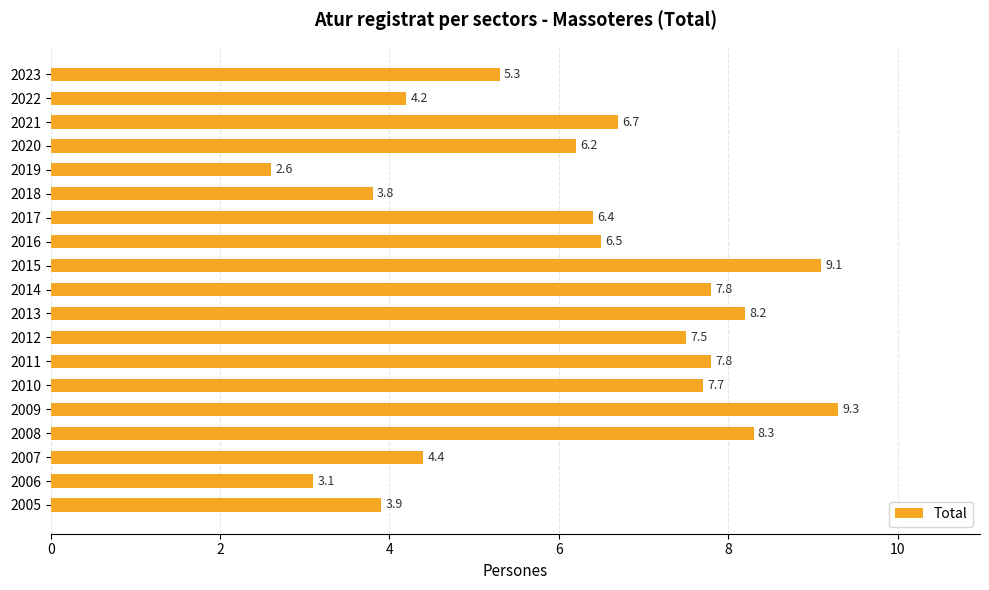

Approximately how many times larger is the value at 2014 compared to 2023?

1.5